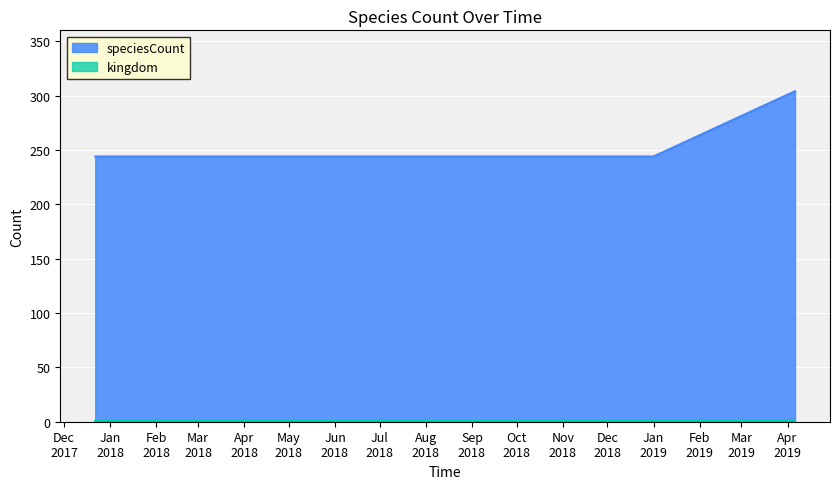

What is the minimum value for speciesCount?

244